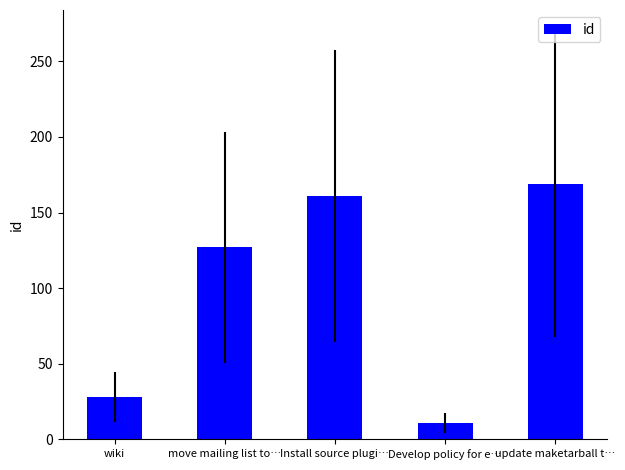

What is the label of the 4th bar from the right?

move mailing list to…